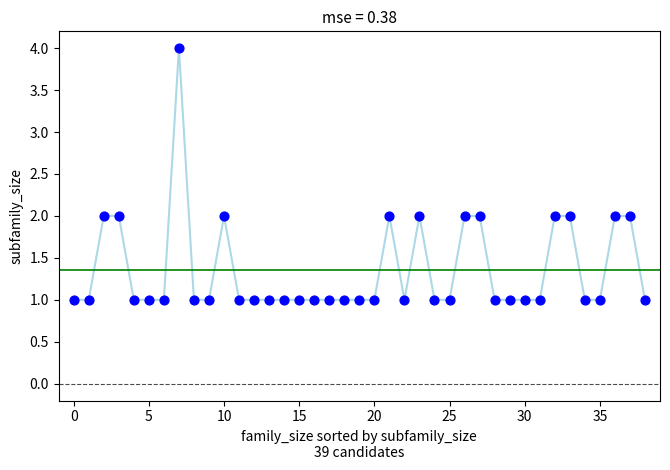

What is the range of Y values (max minus min)?

3